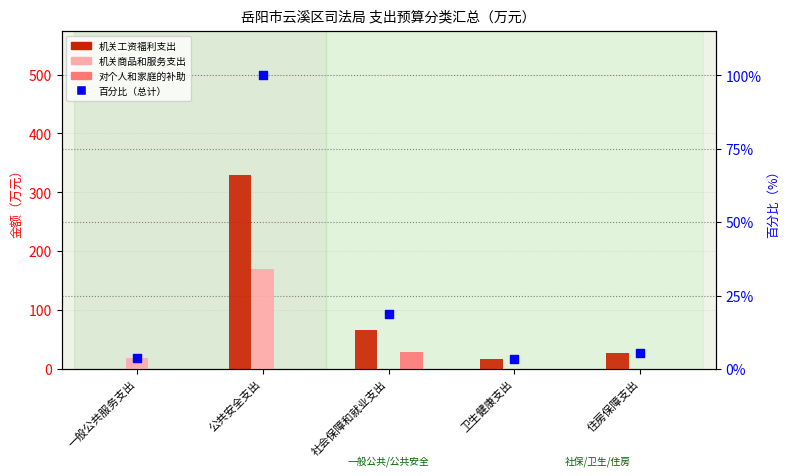

What are all the series names shown in the legend?

机关工资福利支出, 机关商品和服务支出, 对个人和家庭的补助, 百分比（总计）